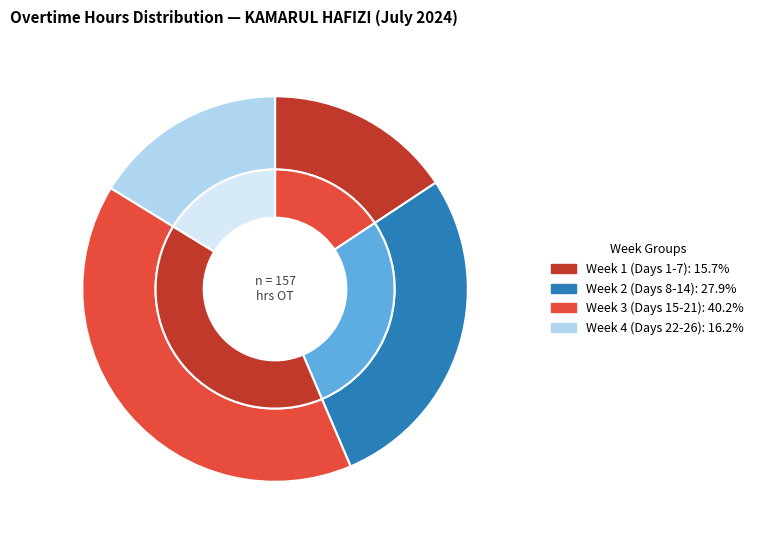

To the nearest percent, what portion does Day 6 represent?

8%